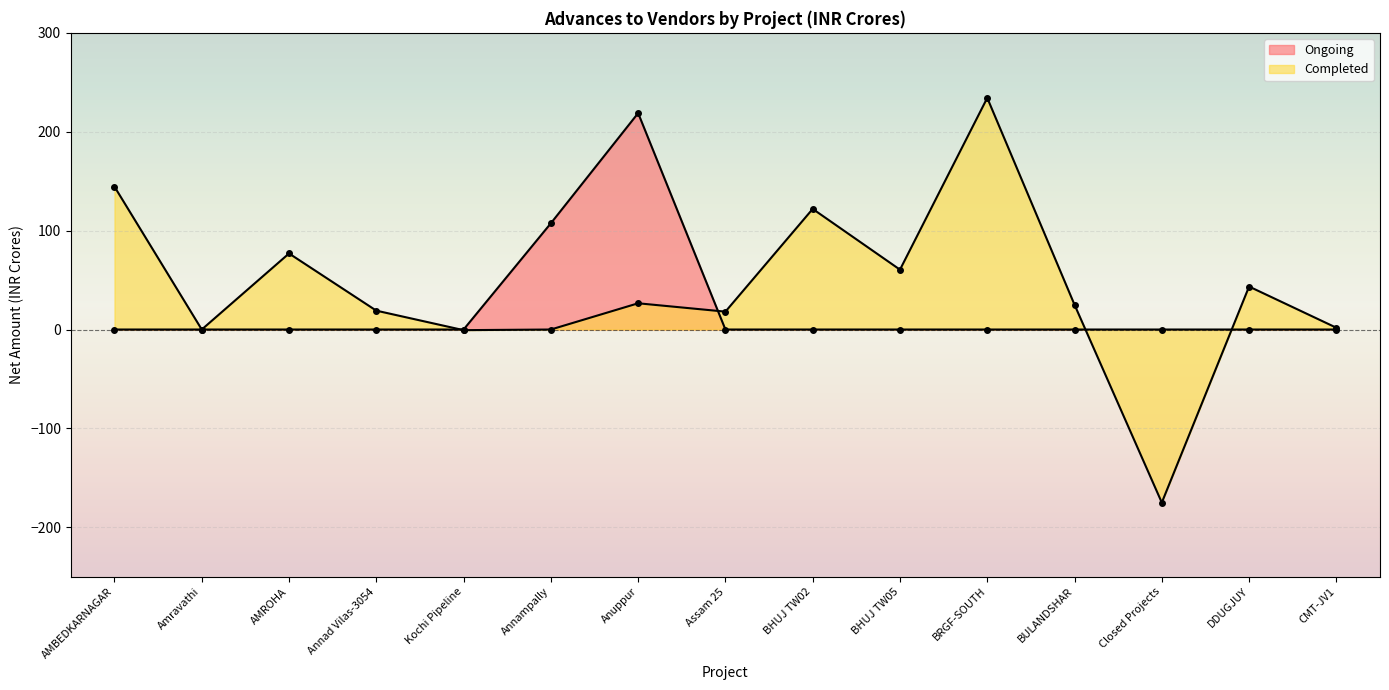

Reading right to left, what are all the values shown in this chart?

Ongoing: CMT-JV1=0.0	DDUGJUY=0.0	Closed Projects=0.0	BULANDSHAR=0.0	BRGF-SOUTH=0.0	BHUJ TW05=0.0	BHUJ TW02=0.0	Assam 25=0.0	Anuppur=218.8	Annampally=107.4	Kochi Pipeline=0.0	Annad Vilas-3054=0.0	AMROHA=0.0	Amravathi=0.0	AMBEDKARNAGAR=0.0
Completed: CMT-JV1=1.8	DDUGJUY=43.5	Closed Projects=-175.0	BULANDSHAR=25.0	BRGF-SOUTH=234.2	BHUJ TW05=60.5	BHUJ TW02=122.0	Assam 25=18.1	Anuppur=26.5	Annampally=-0.0	Kochi Pipeline=-0.6	Annad Vilas-3054=19.1	AMROHA=76.9	Amravathi=0.0	AMBEDKARNAGAR=144.5